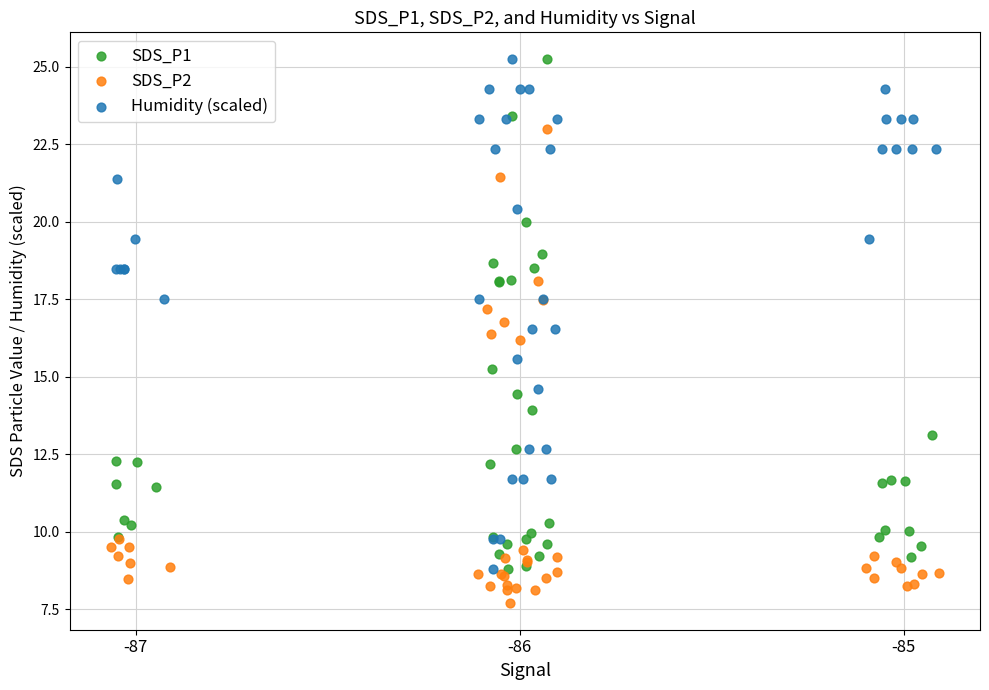

Which series reaches the minimum Y coordinate?

SDS_P2